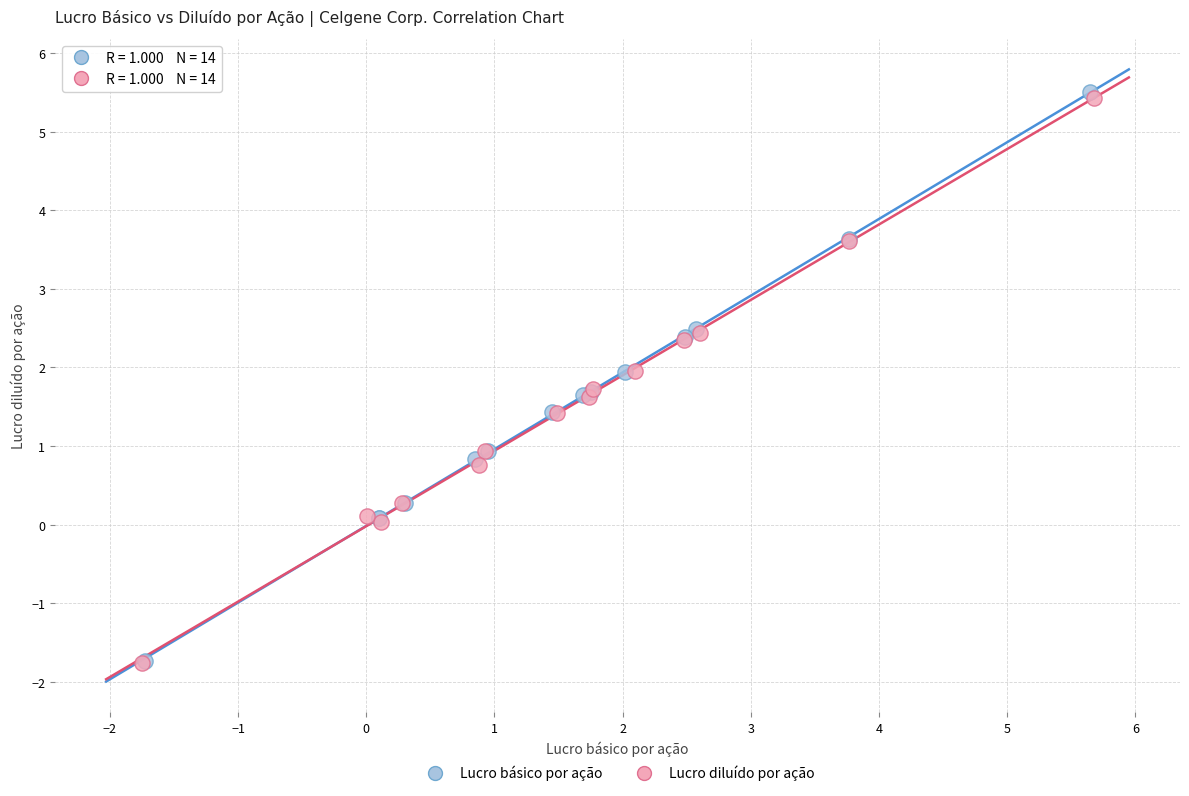

Which series reaches the maximum Y coordinate?

Lucro básico por ação